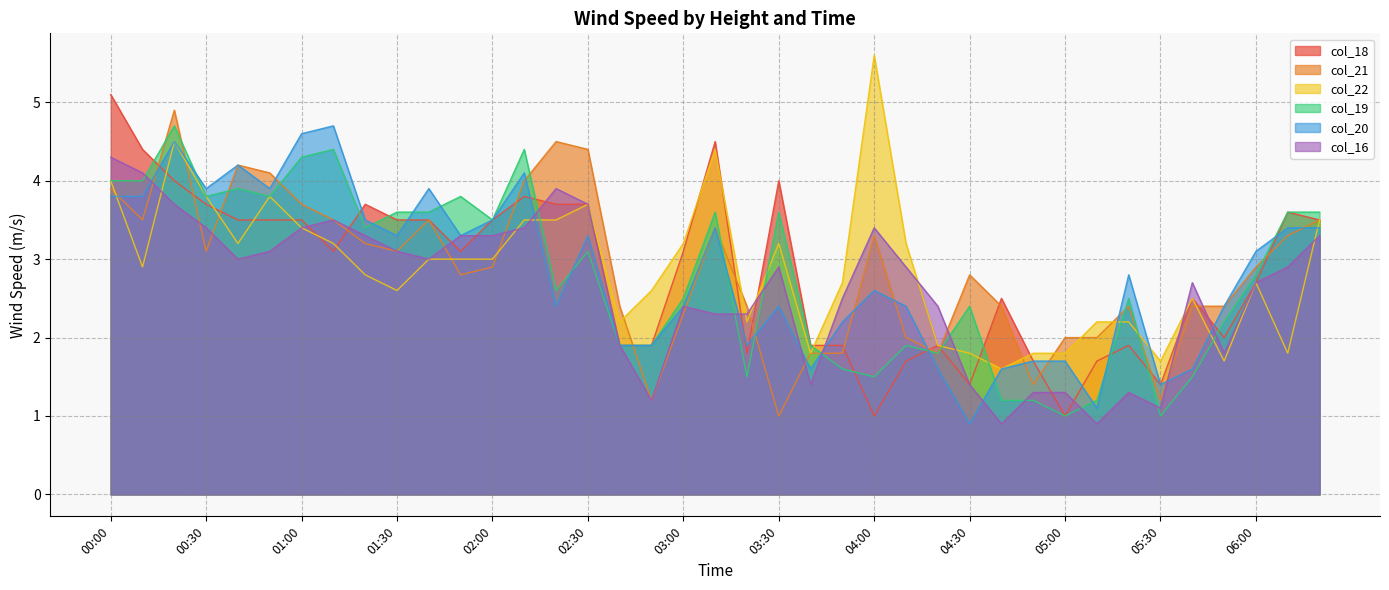

At how many categories does at least one series exceed 4?

12